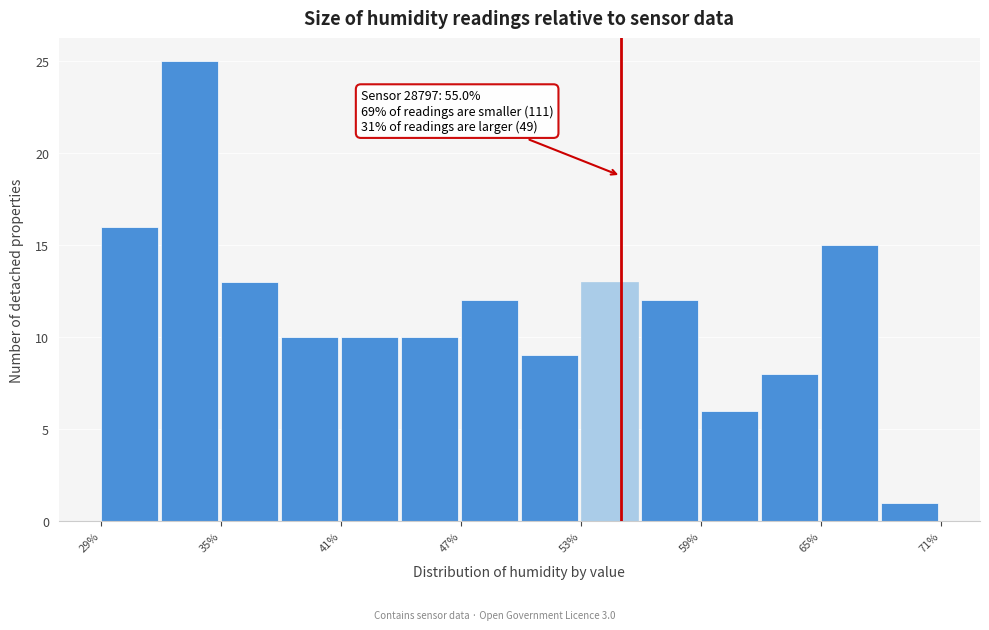

Around what value on the x-axis is the tallest bar? Give the approximate position of its centre, as read against the axis.

33